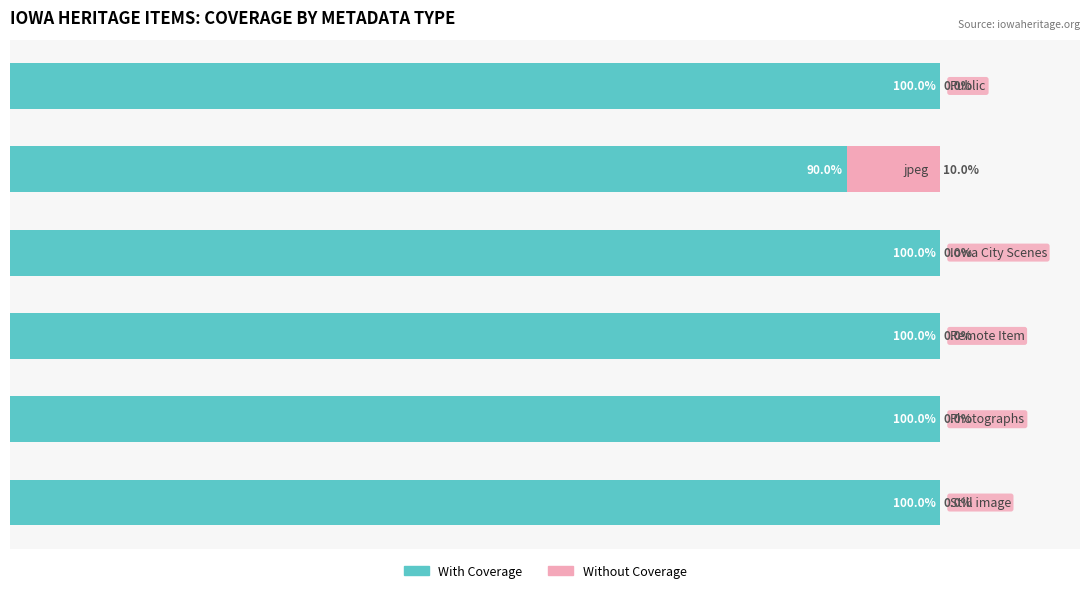

What are all the series names shown in the legend?

With Coverage, Without Coverage